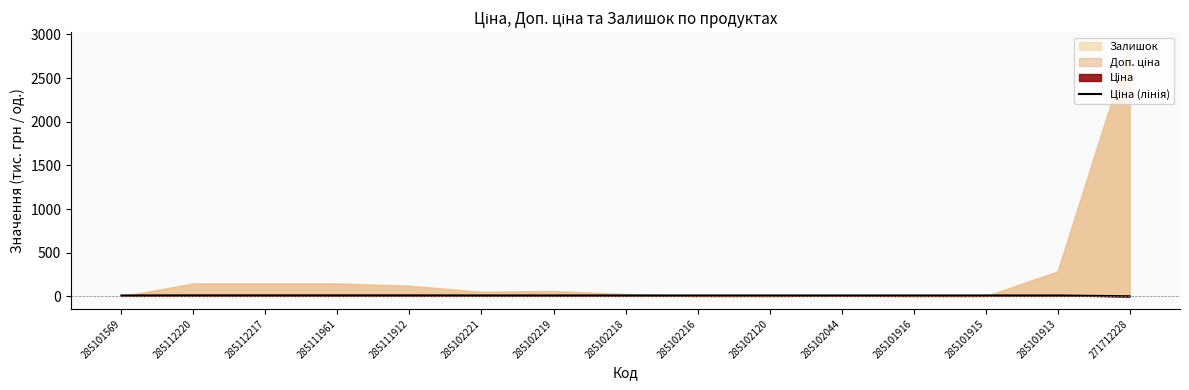

Does the chart display data point markers on the line(s)?

No